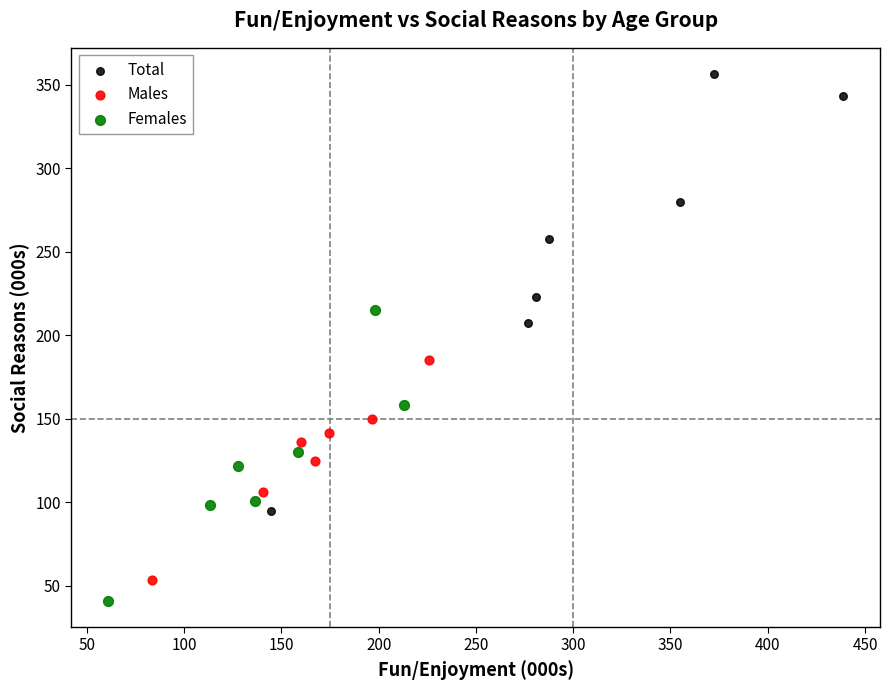

What are all the series names shown in the legend?

Total, Males, Females